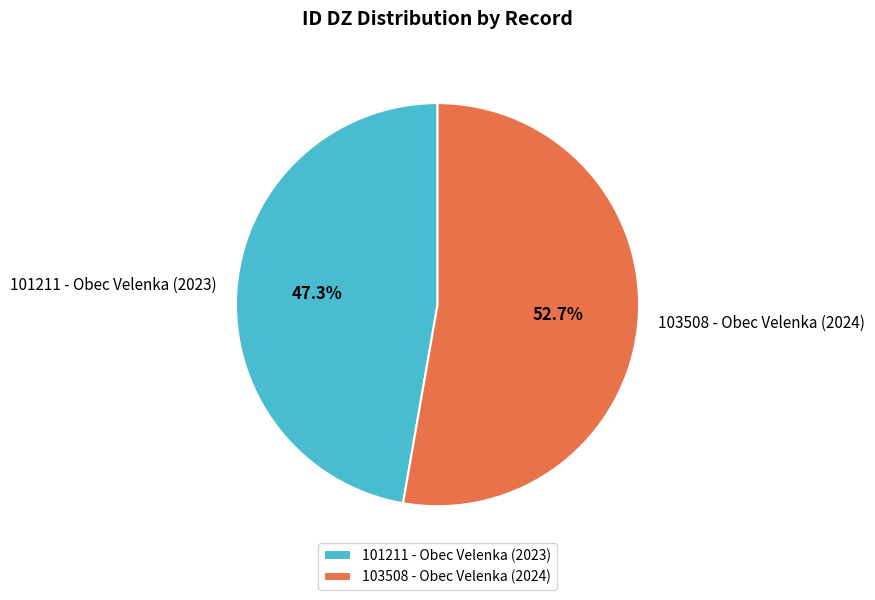

Which has a higher value, 103508 - Obec Velenka (2024) or 101211 - Obec Velenka (2023)?

103508 - Obec Velenka (2024)